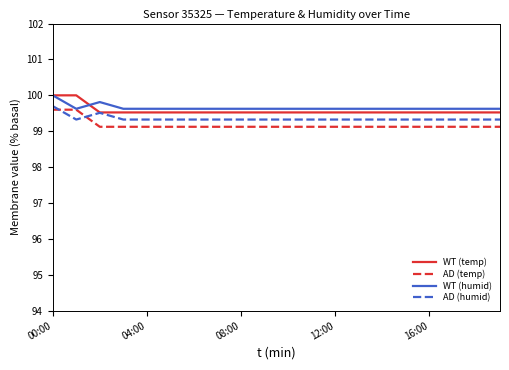

What is the greatest value displayed?

100.0